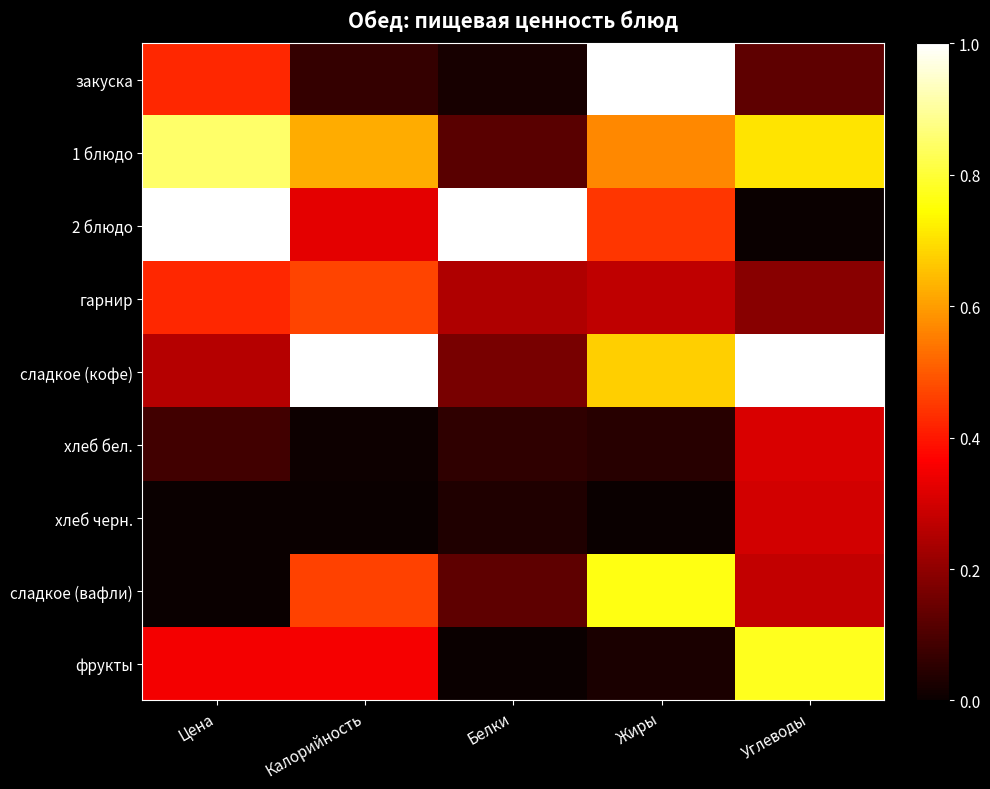

List the series in order of their peak value, lowest first.

хлеб черн., хлеб бел., гарнир, сладкое (вафли), фрукты, 1 блюдо, закуска, 2 блюдо, сладкое (кофе)